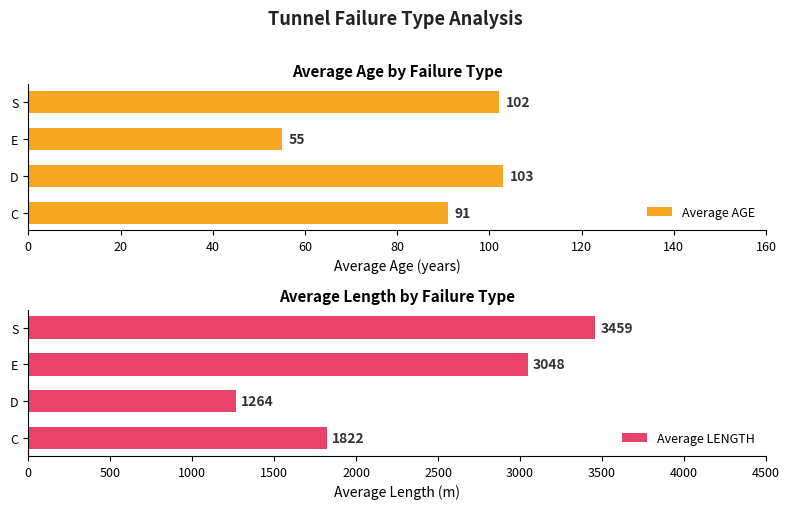

What is the smallest value displayed?

55